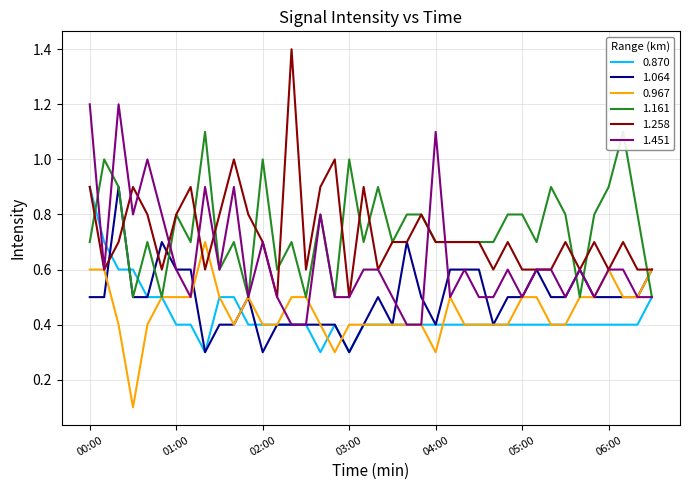

Between 06:30 and 04:20, which is larger?

06:30